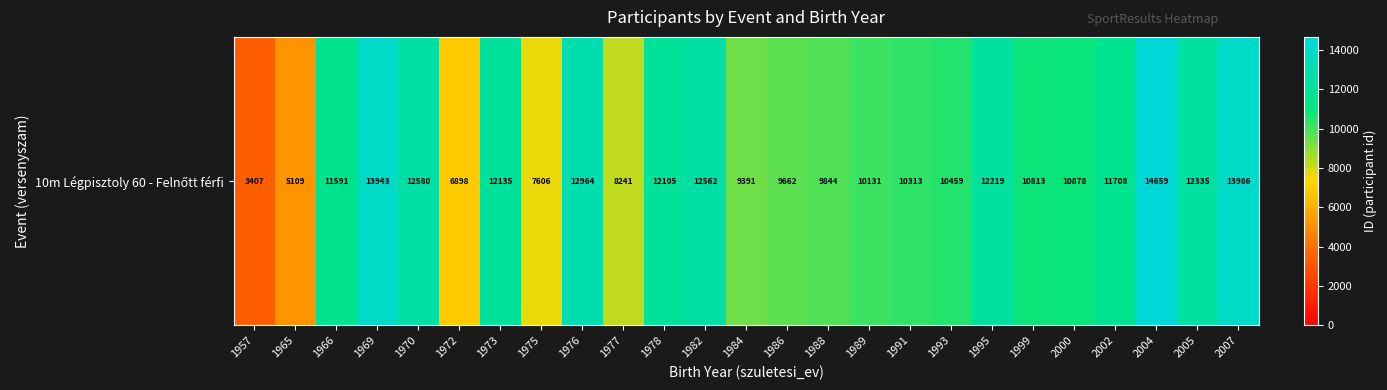

How many distinct data groups are displayed?

1